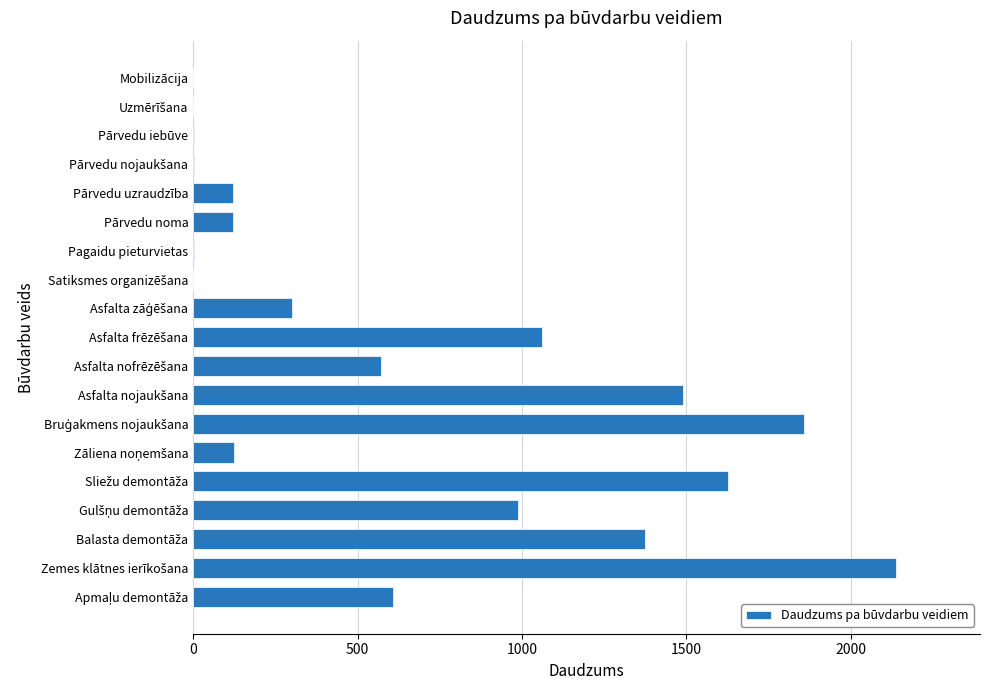

What is the greatest value displayed?

2137